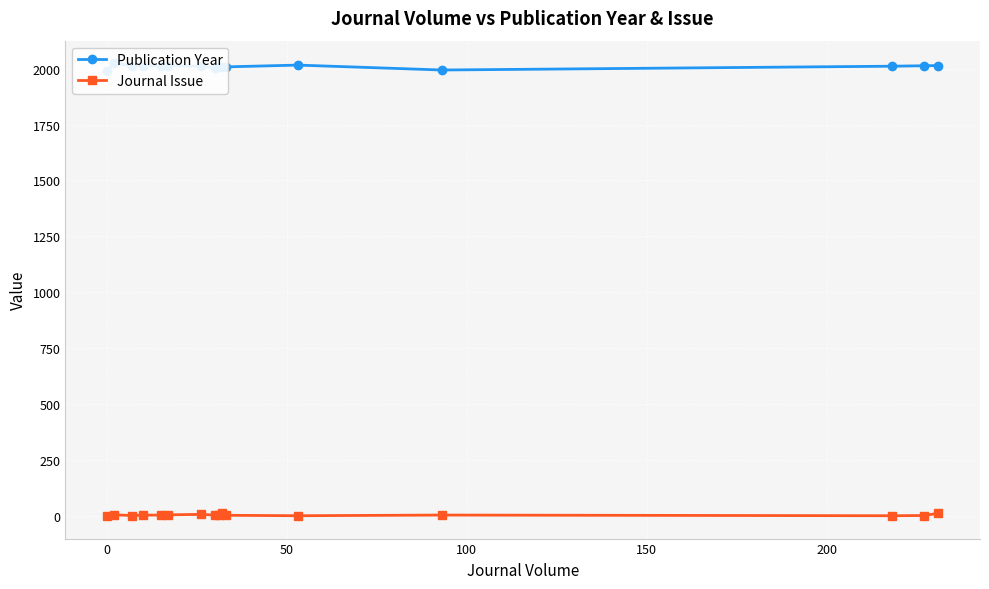

How many categories are shown in the chart?

16